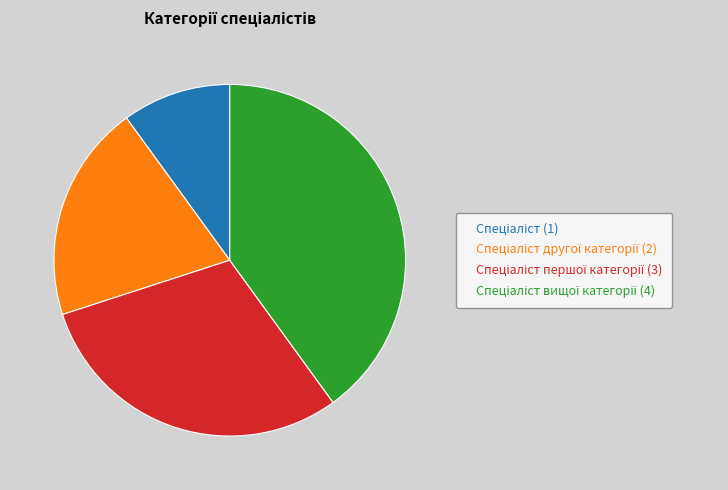

Does any single category account for the majority?

No